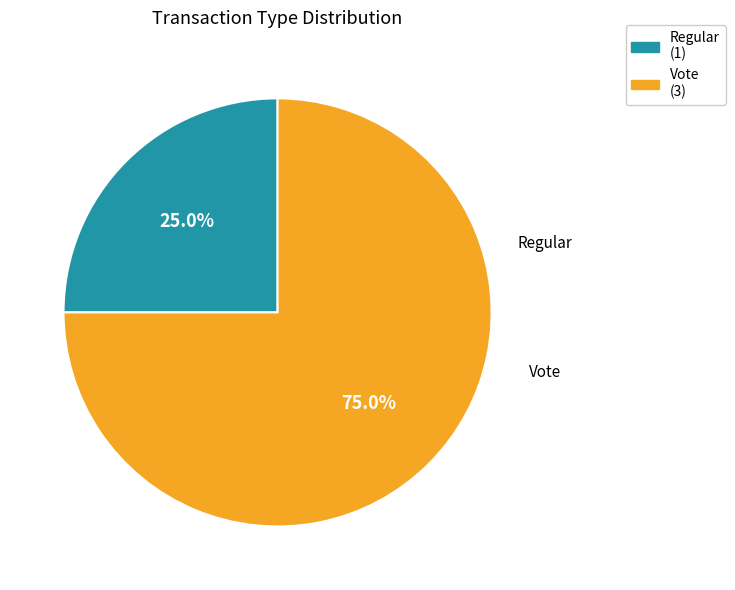

Between Vote and Regular, which is larger?

Vote